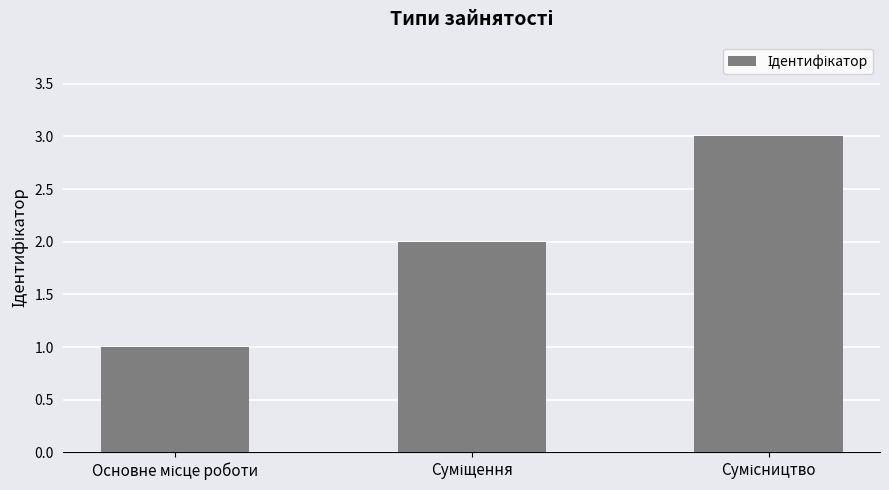

What is the greatest value displayed?

3